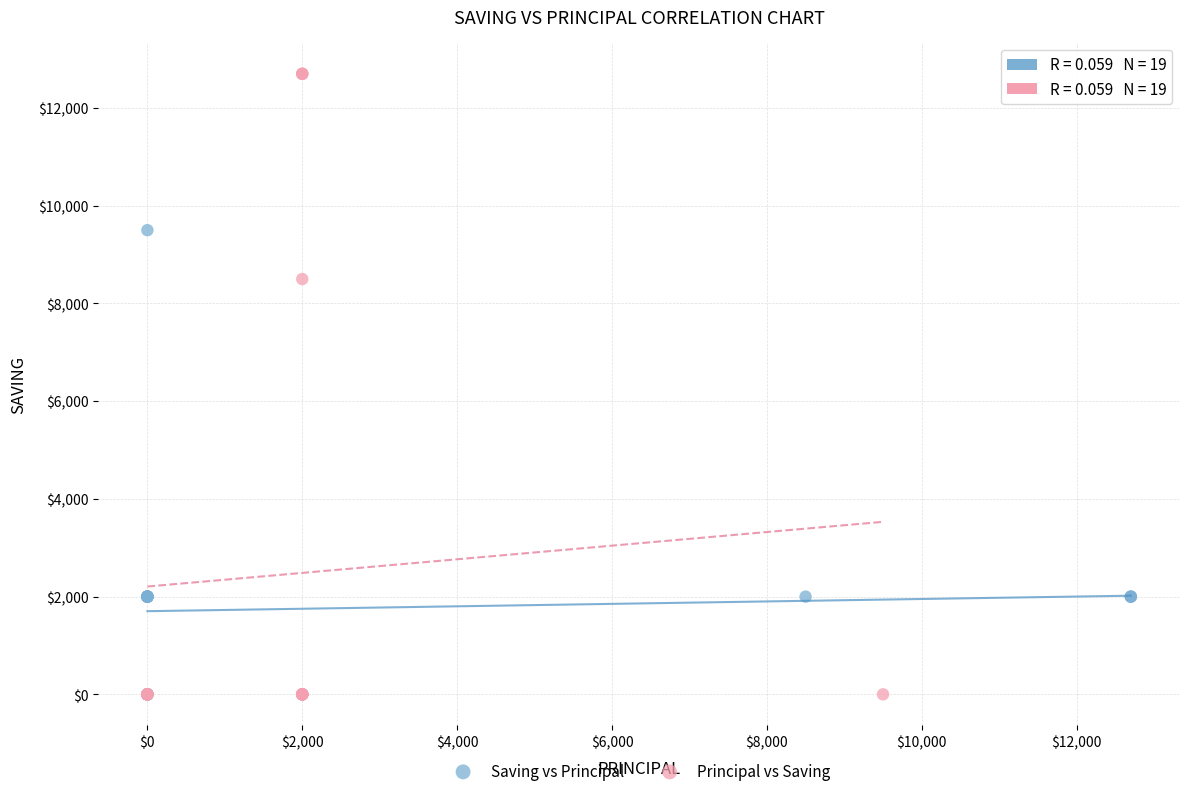

Which series contains the highest Y value?

Principal vs Saving